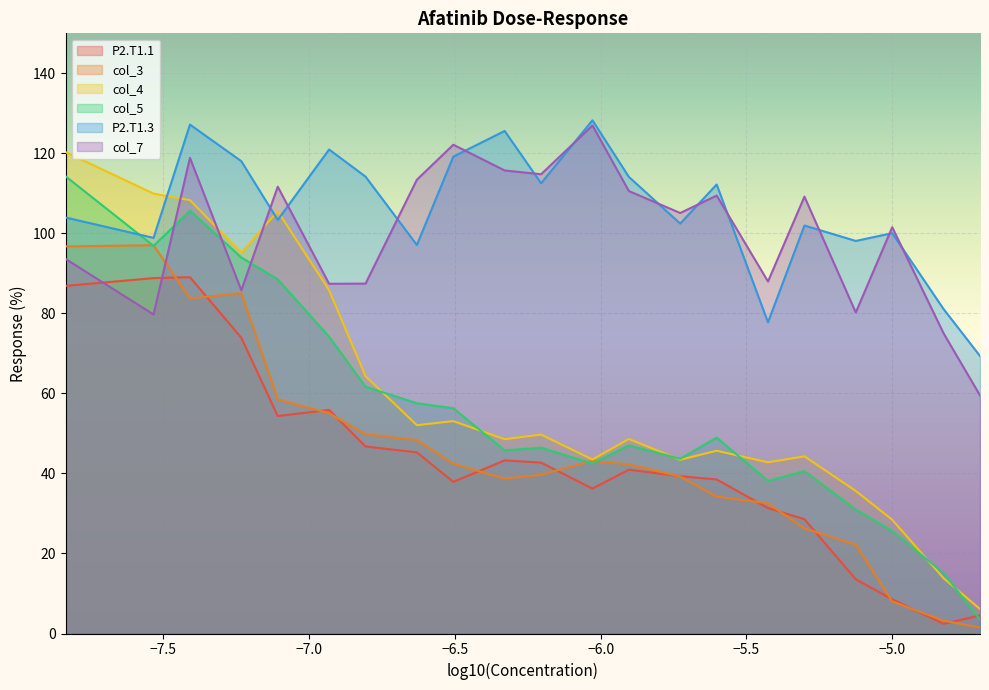

Which series changed the most between 625 nM and 39.1 nM?

col_5